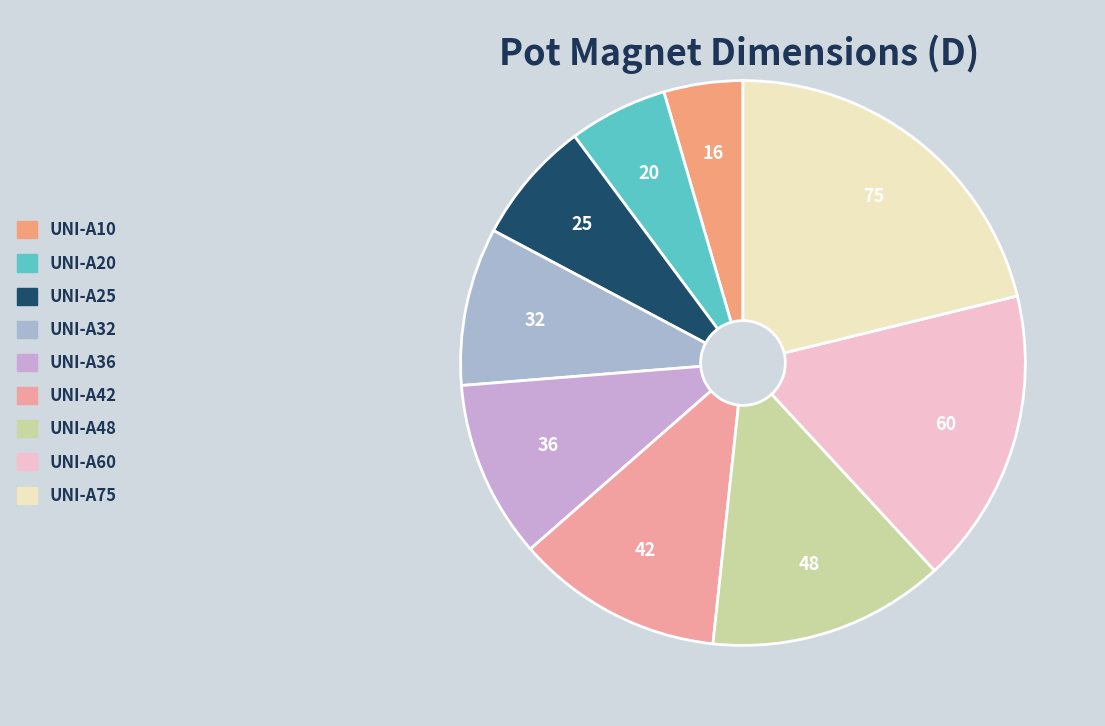

Count the number of slices in the pie.

9